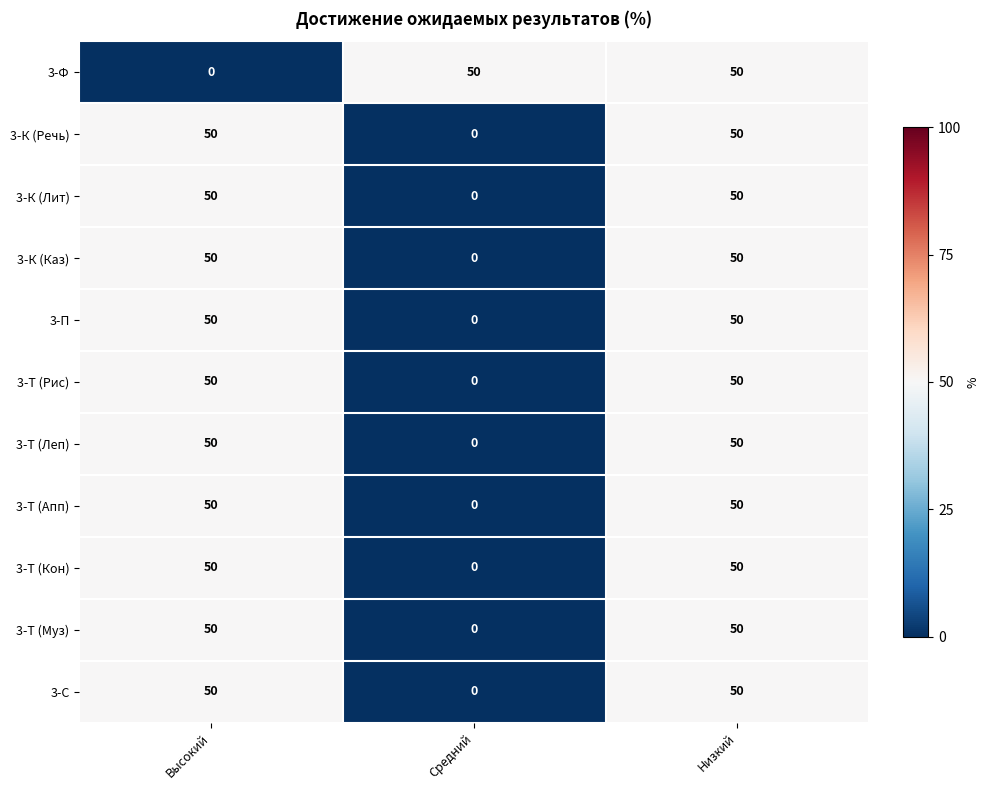

What is the difference between the highest and lowest values at Высокий?

50